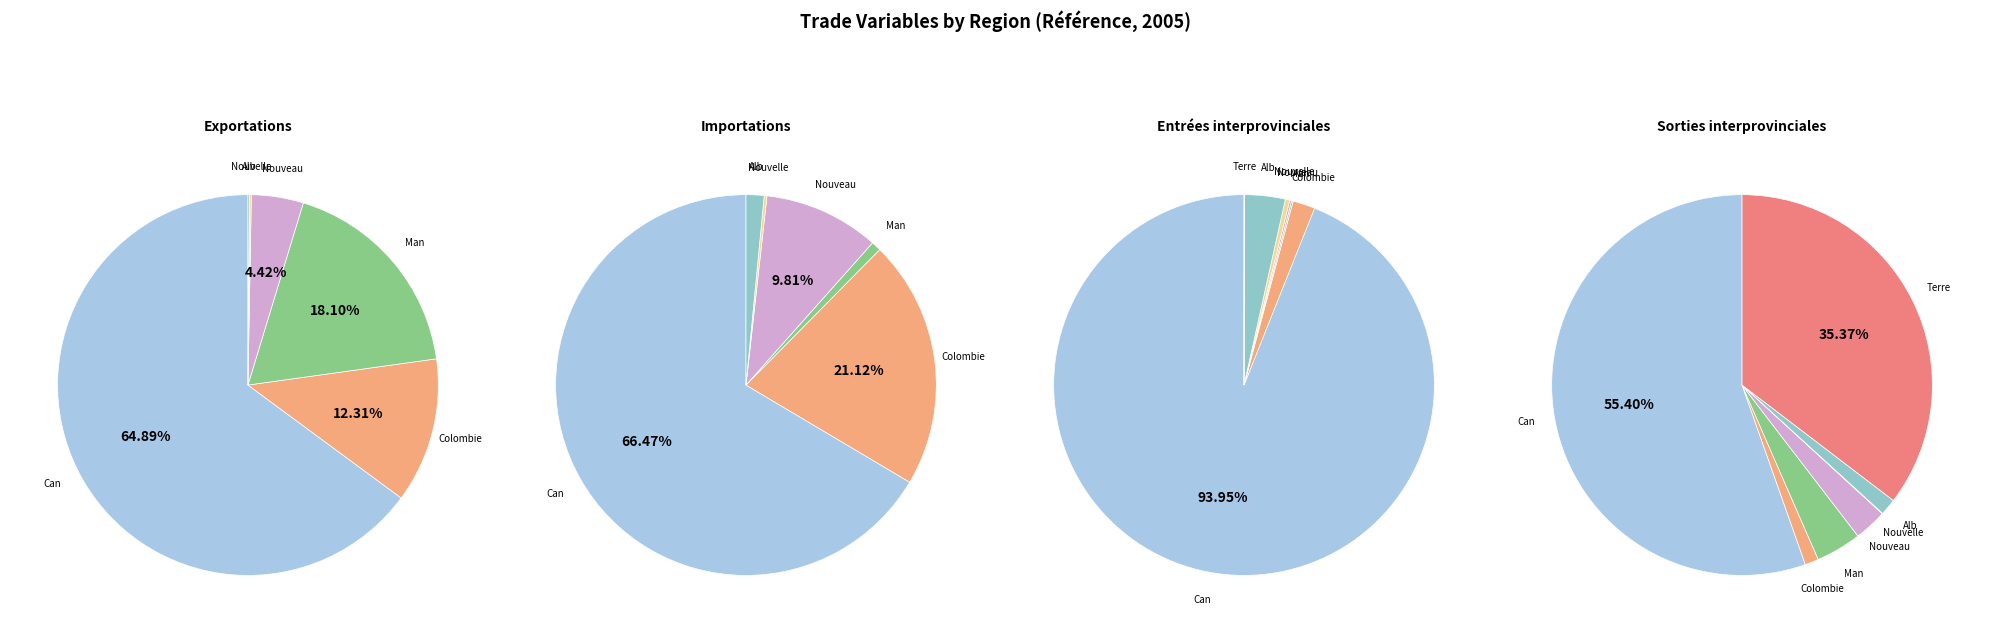

The Nouveau-Brunswick slice represents 4% of the pie. True or false?

True